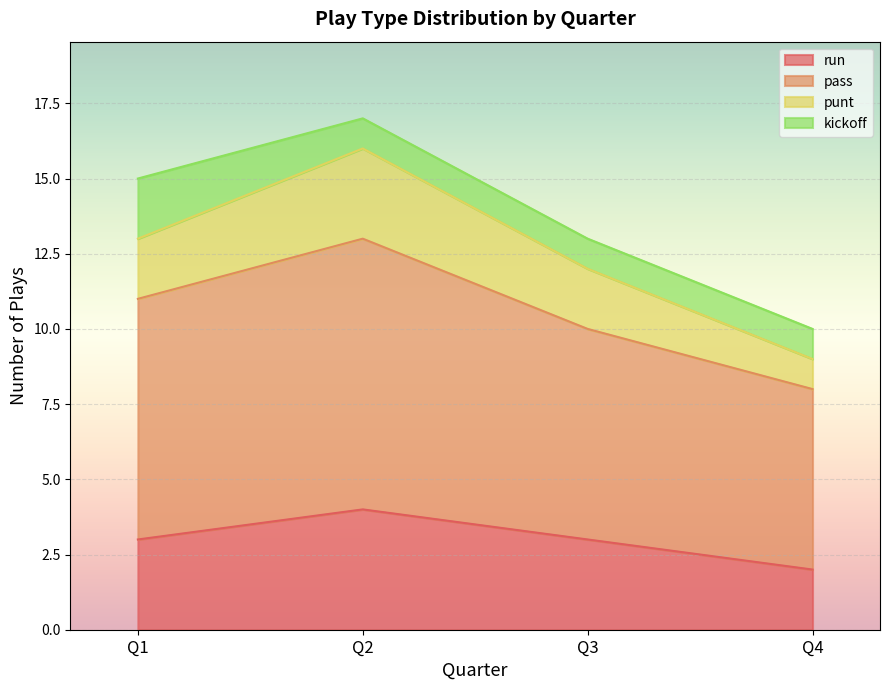

What is the lowest value of the run series?

2